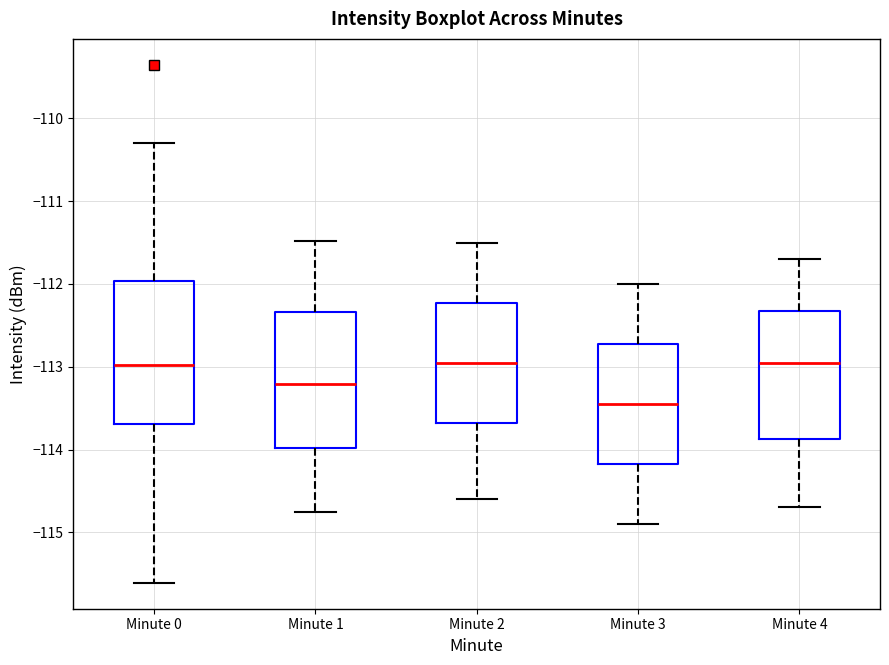

Where is the lower edge of the box for Minute 3 on the y-axis? The values are not printed on the chart, so give them approximately, as read against the axis.

-114.2